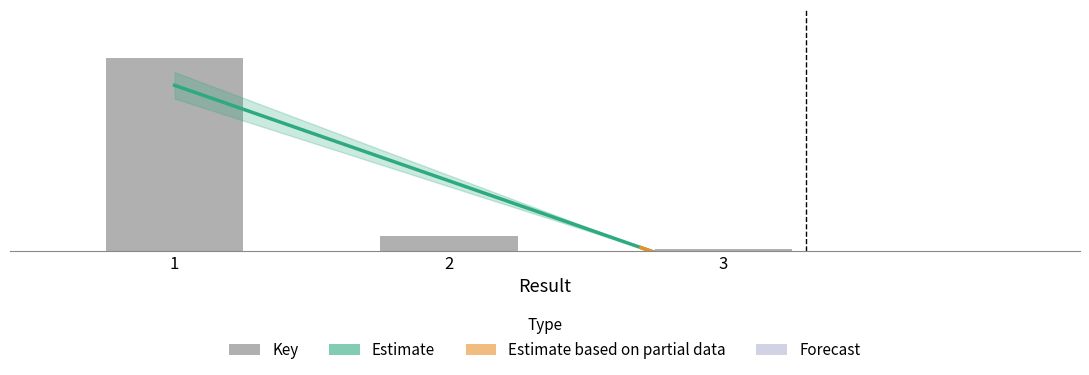

What is the difference between the maximum and minimum values?

2101550124